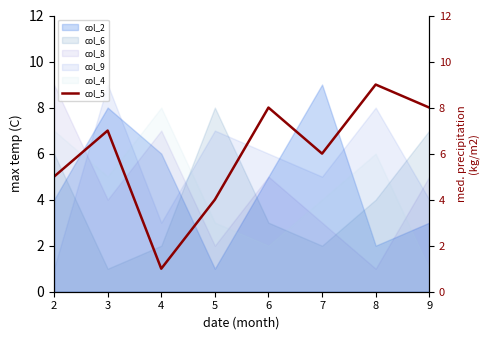

Does the chart have visible grid lines?

No